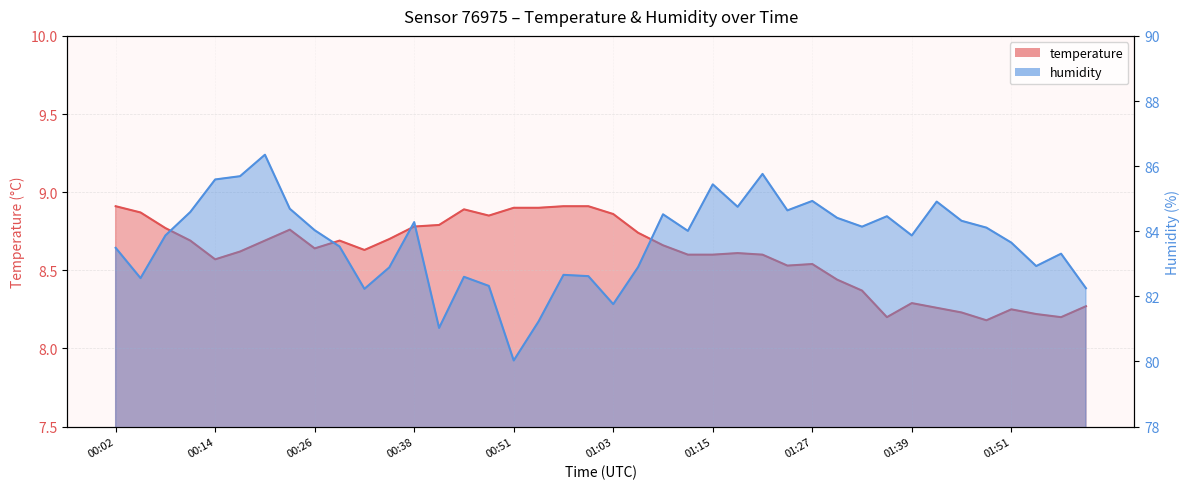

What is the sum of all humidity values?

3347.3